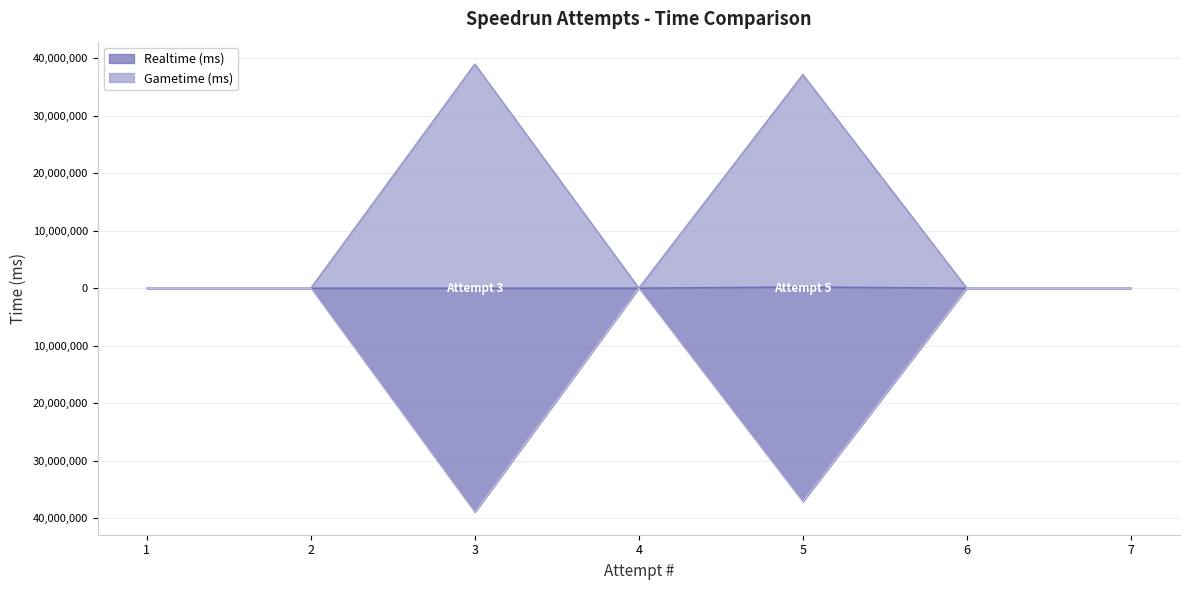

What is the smallest value displayed?

-38941377.0